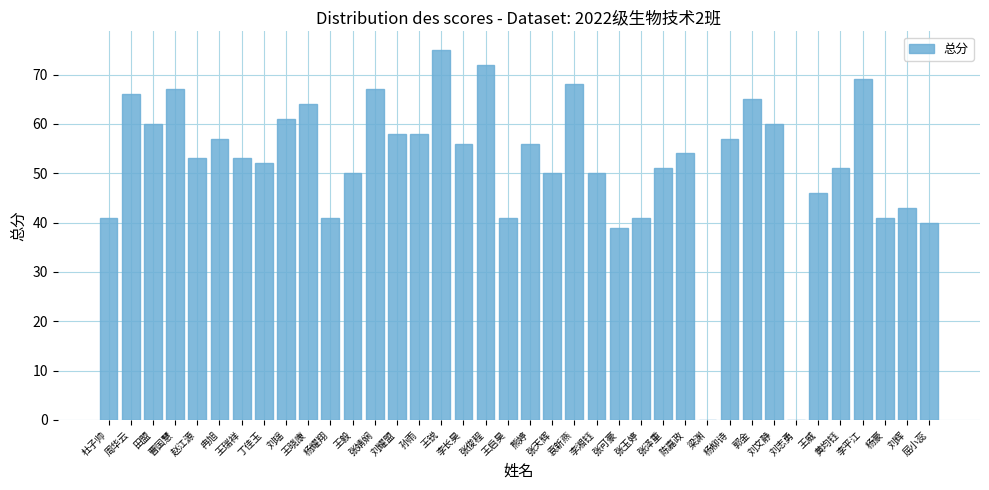

What is the change in value from 刘耀盟 to 李长昊?

-2